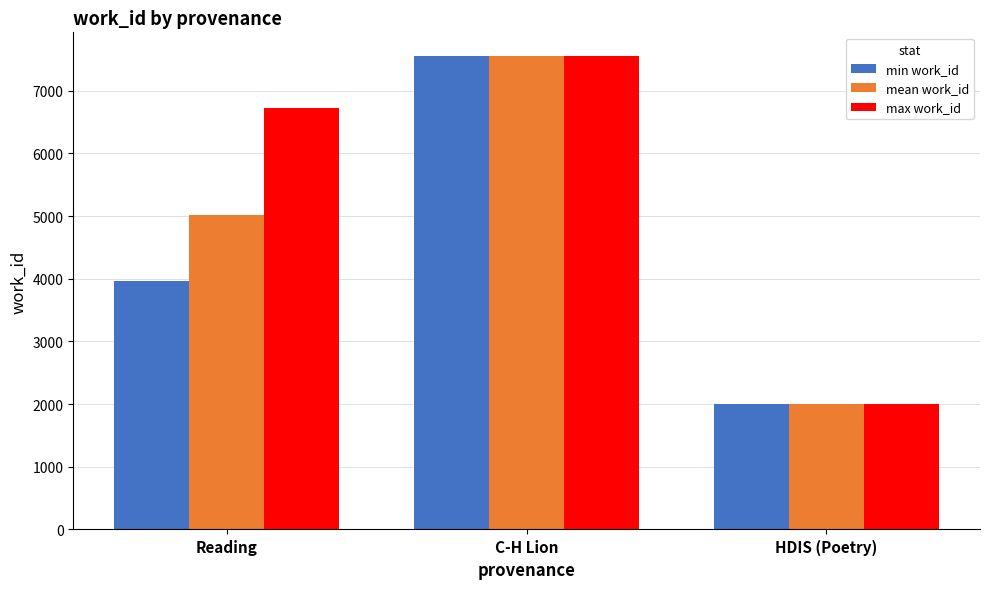

The mean work_id series shows 7107.1 at Reading. True or false?

False